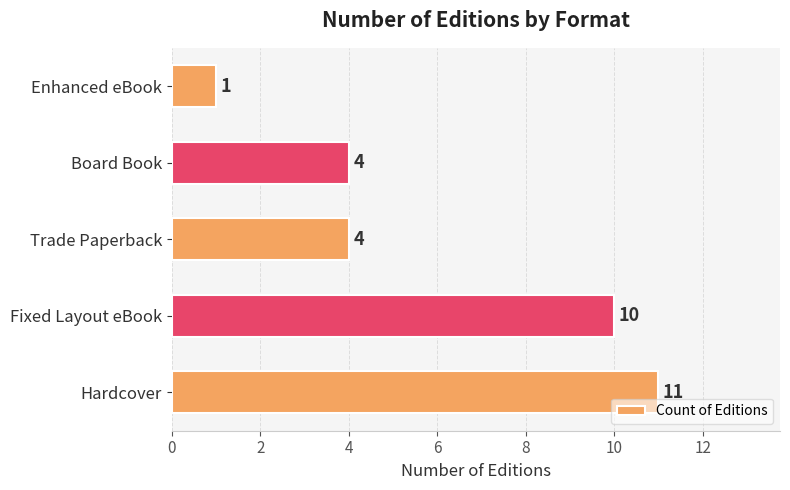

Reading top to bottom, transcribe all the data shown in this chart.

Enhanced eBook=1	Board Book=4	Trade Paperback=4	Fixed Layout eBook=10	Hardcover=11